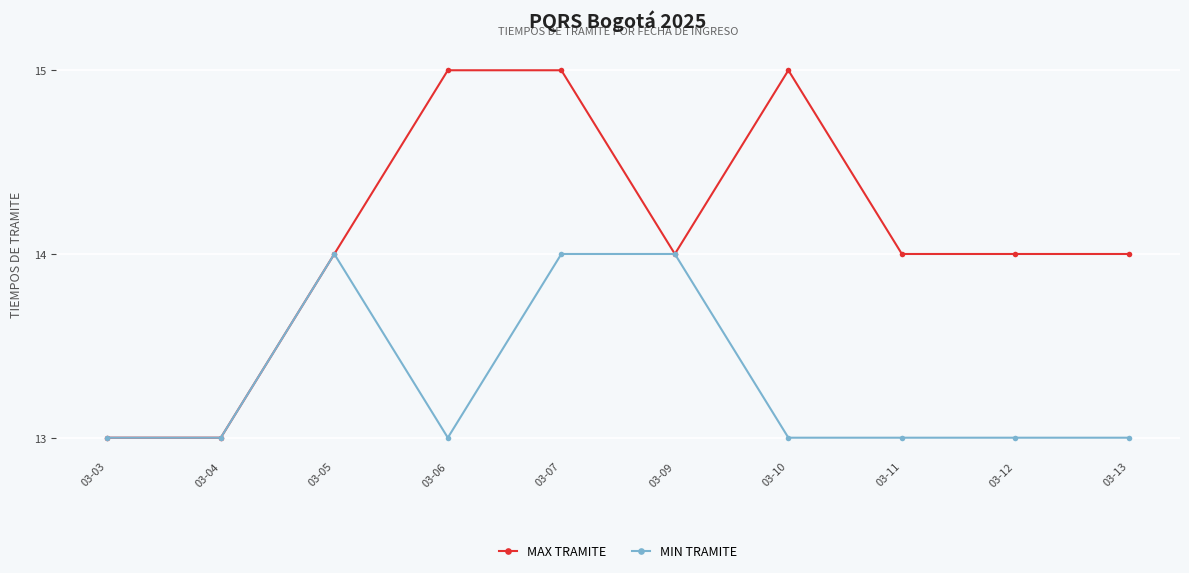

The value of MAX TRAMITE at 03-13 is 6. True or false?

False